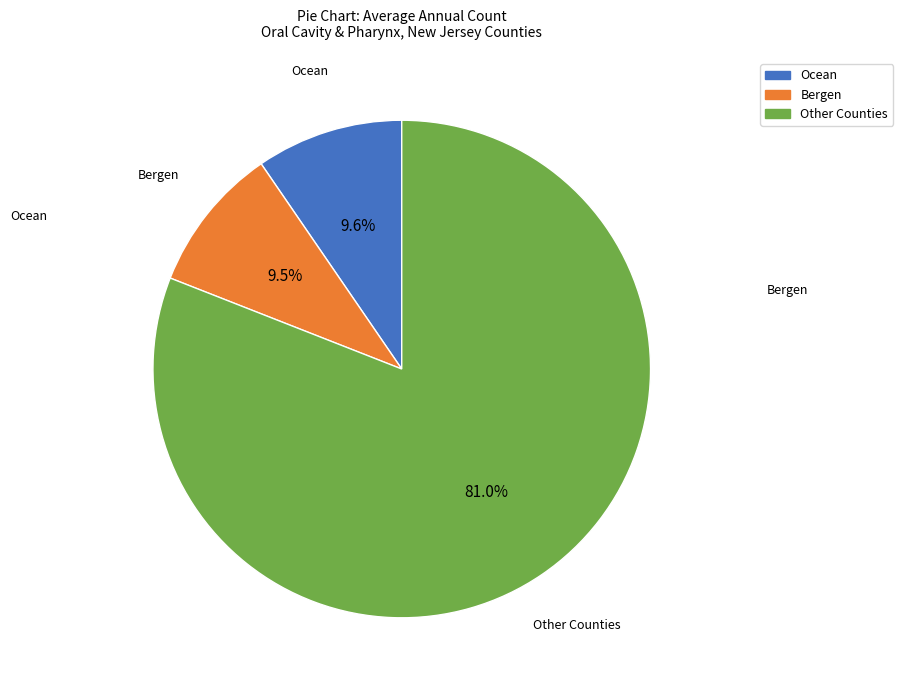

How many slices are in this pie chart?

3